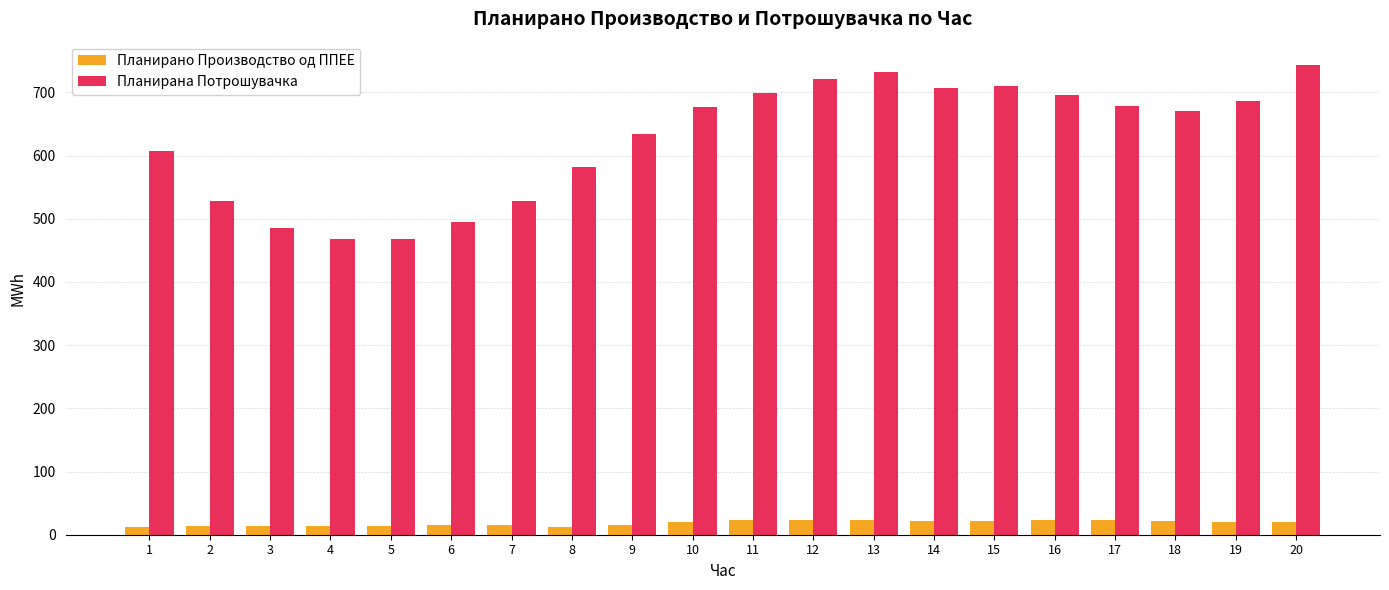

What is the maximum value shown in the chart?

743.0